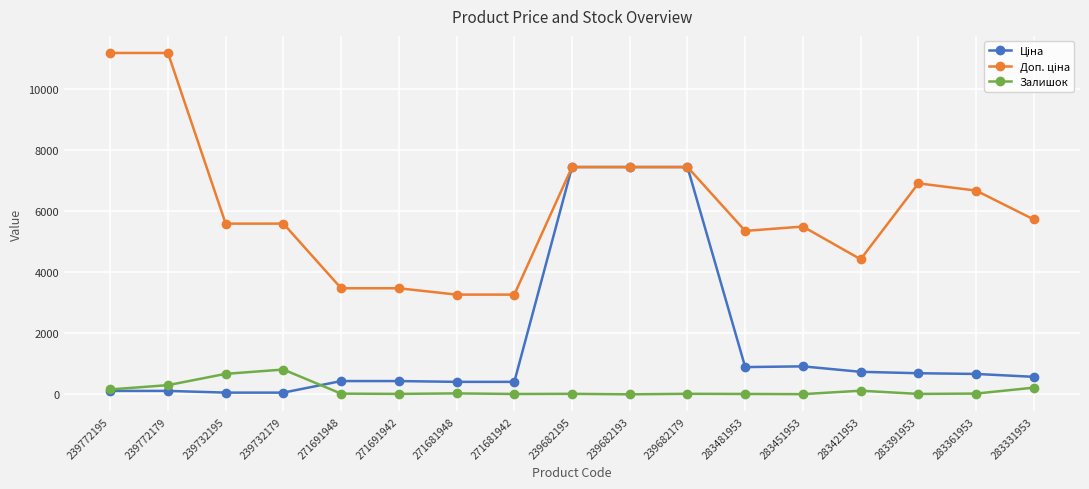

At how many categories does at least one series exceed 4660?

12